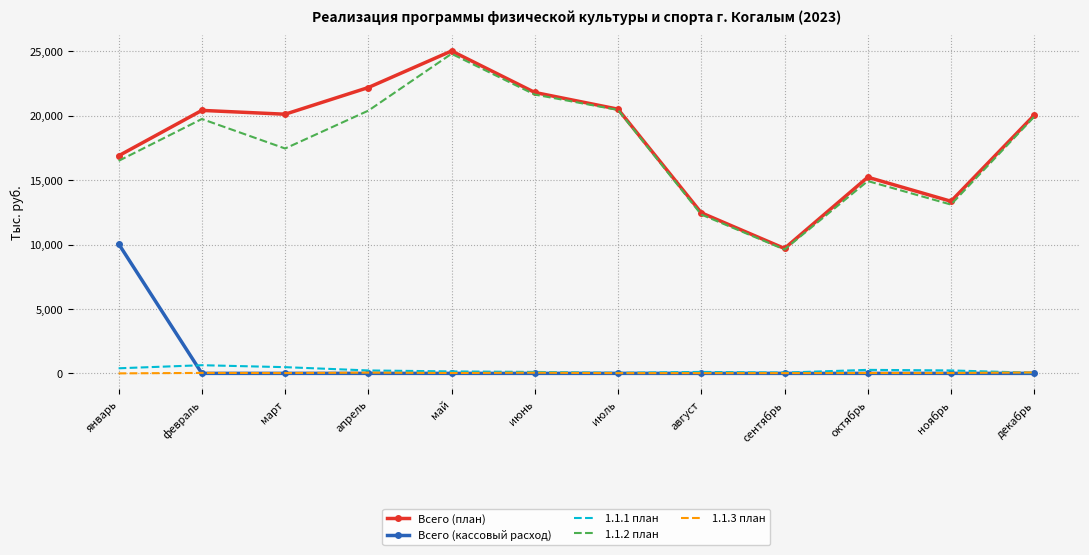

At which category is the sum across all series the highest?

май